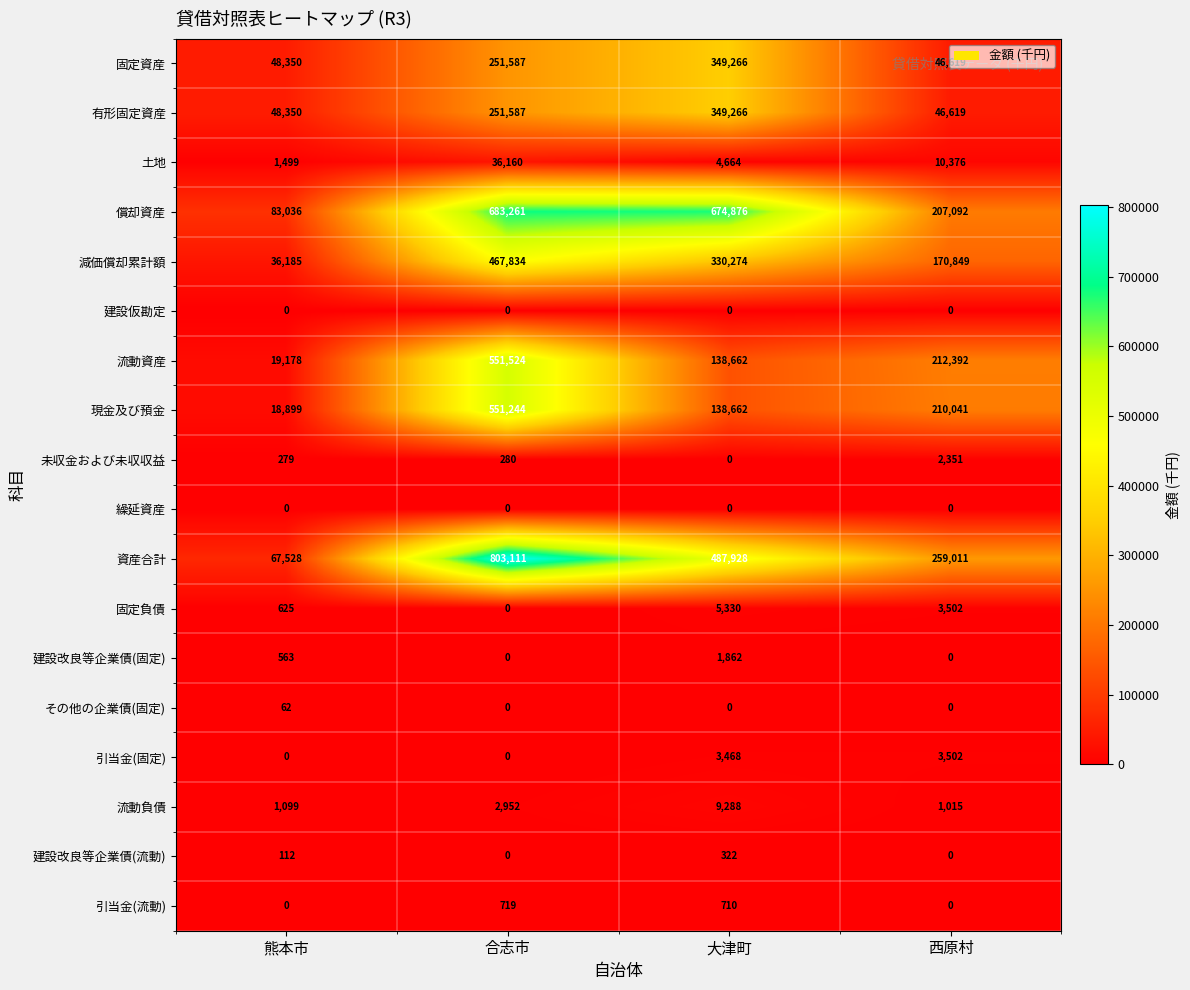

Is the value of 引当金(流動) at 西原村 greater than the value of 引当金(固定) at 大津町?

No